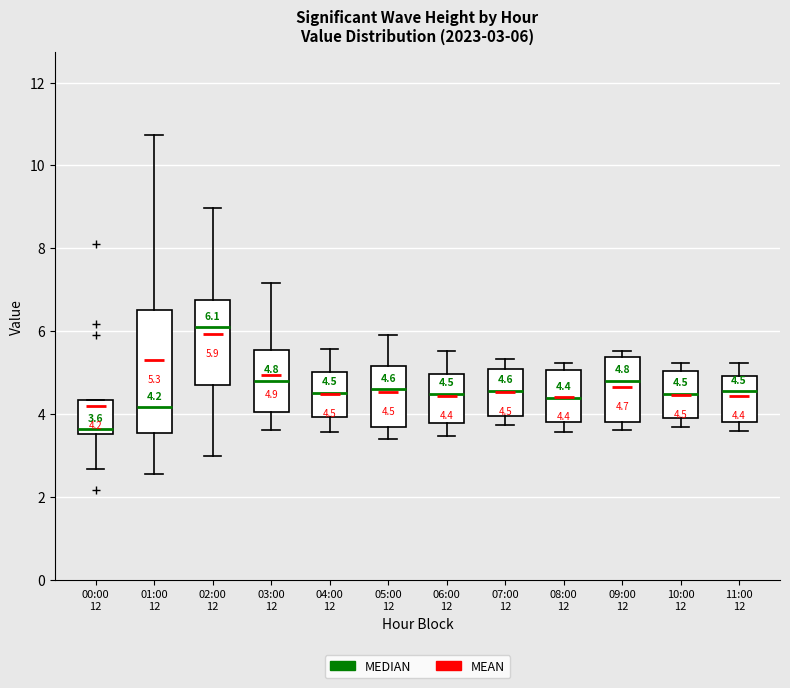

Which box's median line is the highest?

02:00 12